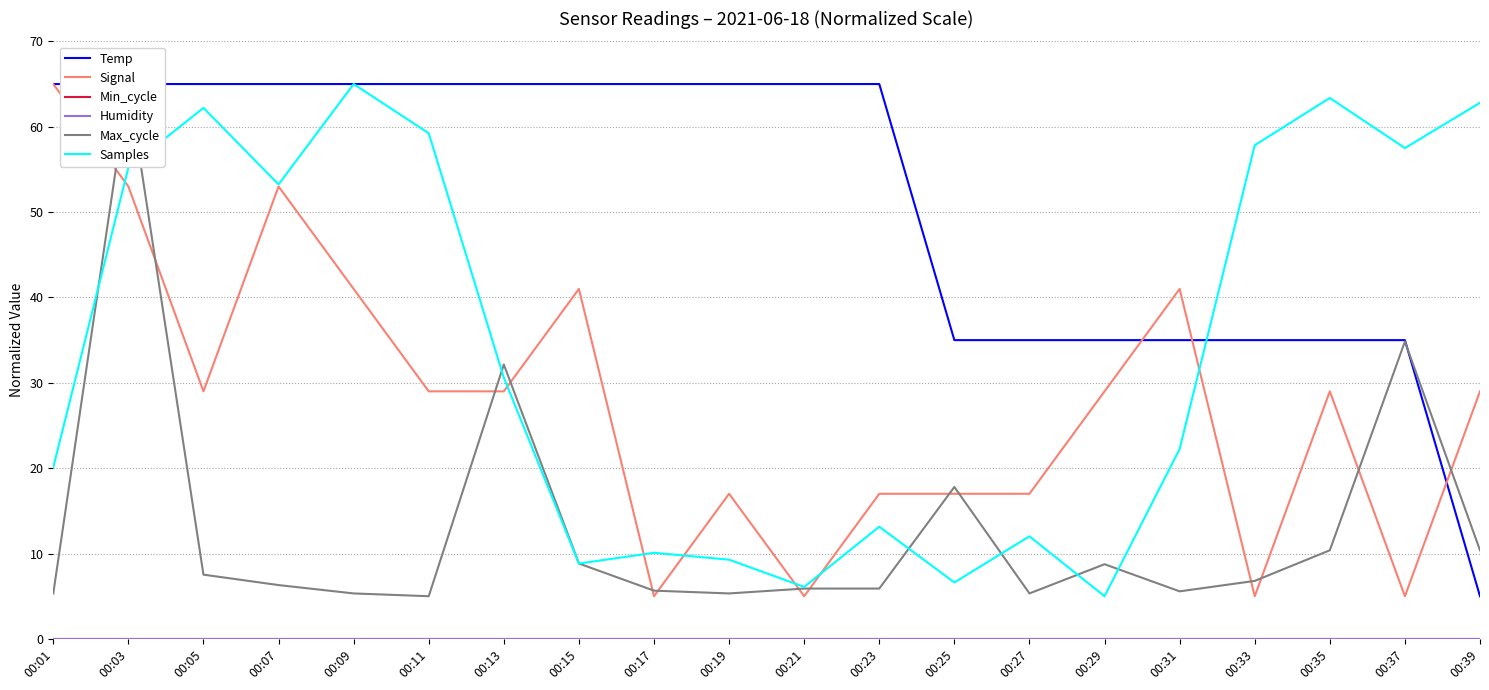

What is the minimum value for Temp?

5.0